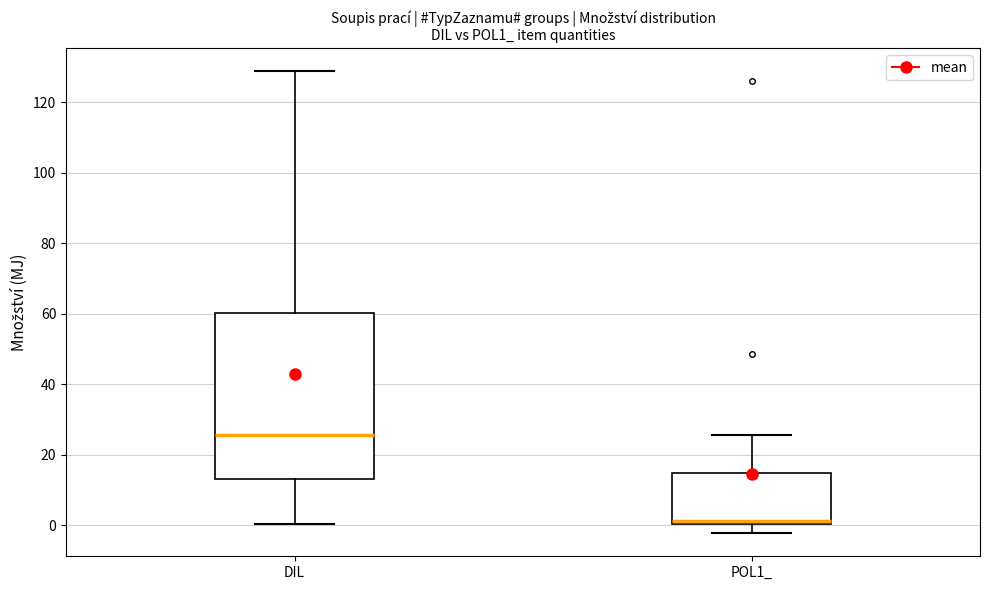

Reading left to right, transcribe this box plot: for each box, give where its median line is, the range the box spans, and where its two whiskers end, as read against the y-axis. The values are not printed on the chart, so give them approximately, as read against the axis.

DIL: median 26, box 14 to 60, whiskers 0 to 128
POL1_: median 2, box 0 to 14, whiskers -2 to 26